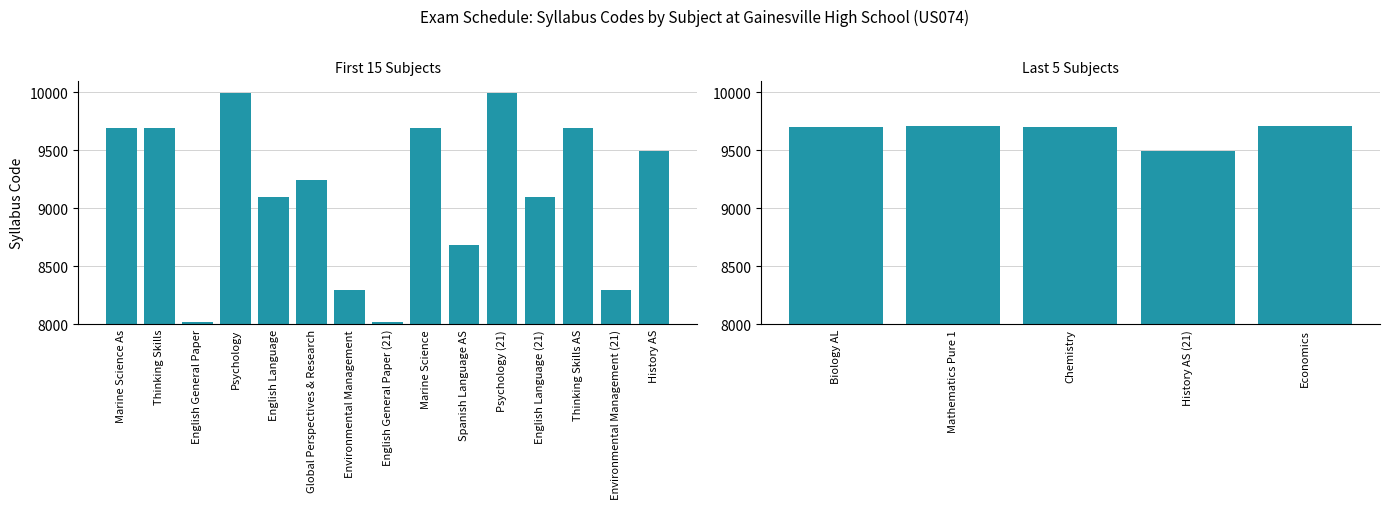

Reading right to left, list all the values displayed in this chart.

9708	9489	9701	9709	9700	9489	8291	9694	9093	9990	8685	9693	8021	8291	9239	9093	9990	8021	9694	9693